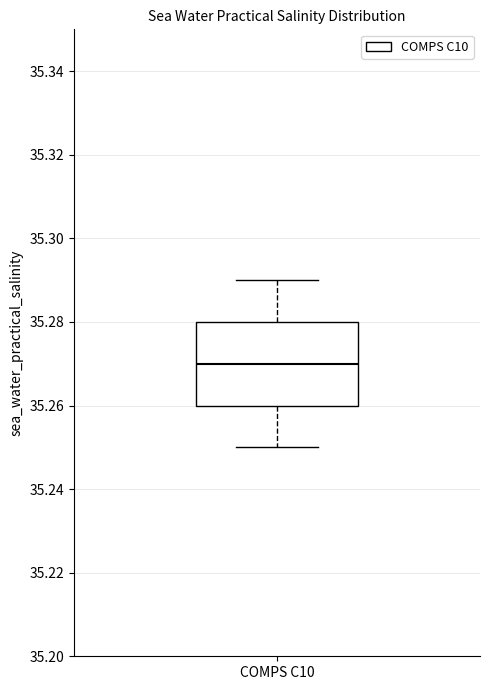

Where does the upper whisker of the box for COMPS C10 end on the y-axis? The values are not printed on the chart, so give them approximately, as read against the axis.

35.29